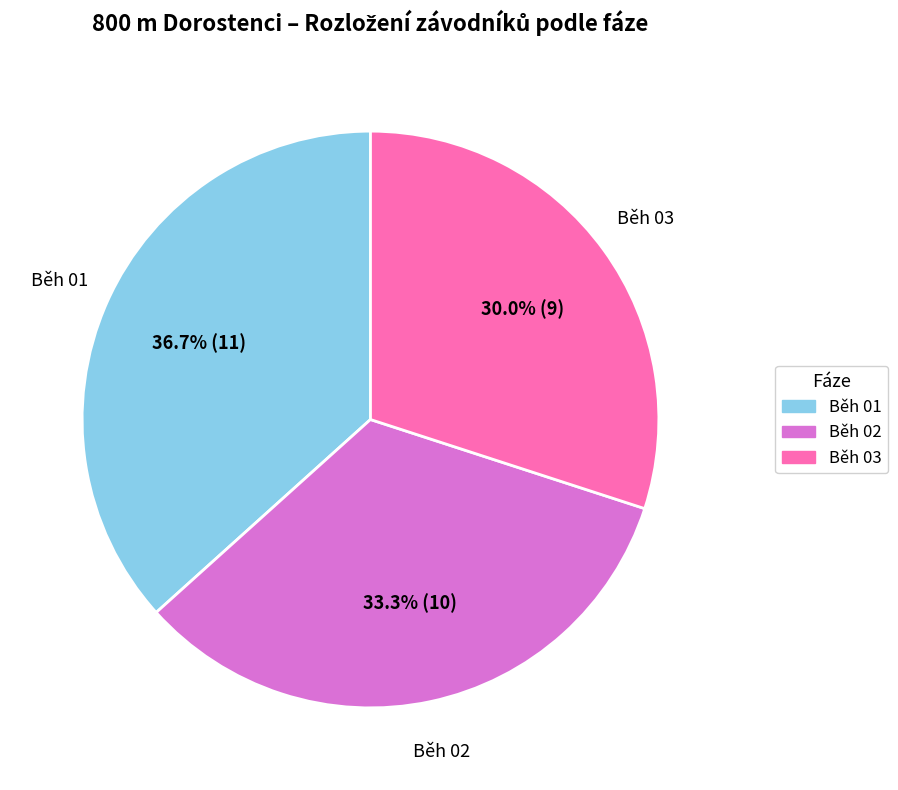

What is the ratio of the value at Běh 01 to the value at Běh 03?

1.2